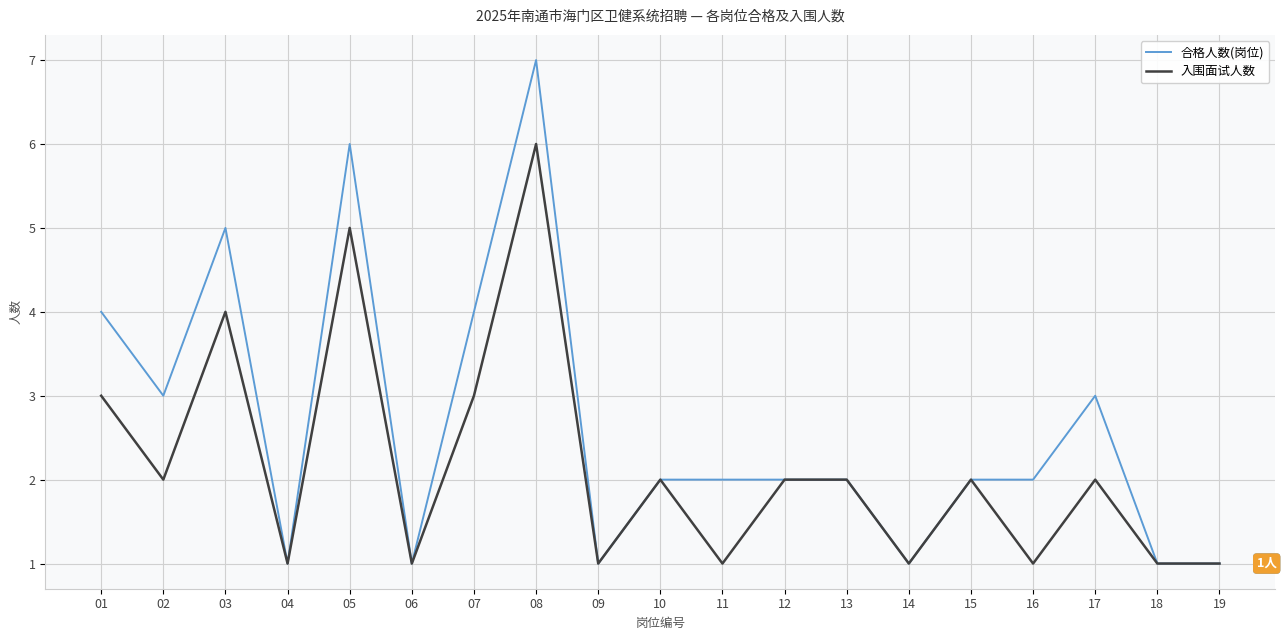

What is the sum of the 入围面试人数 values at 03 and 01?

7